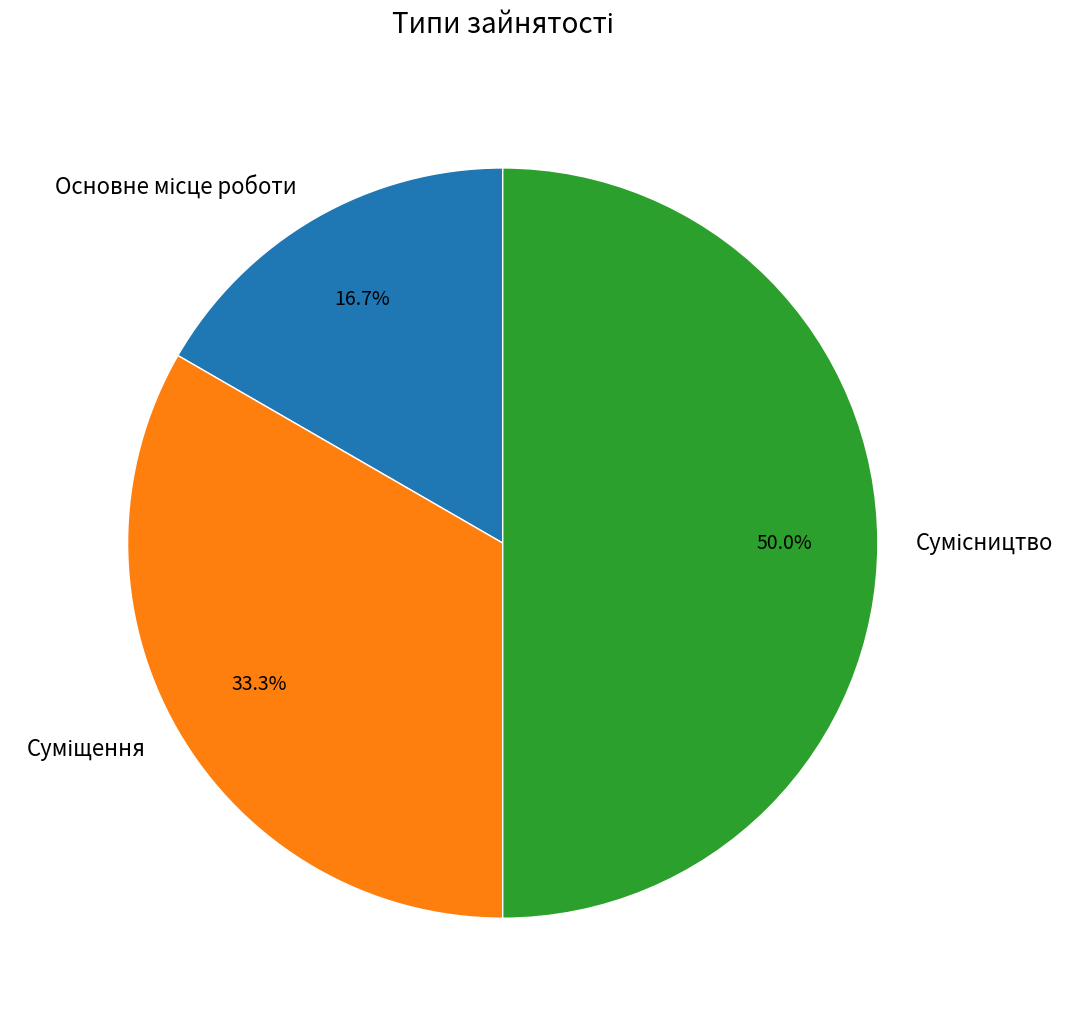

Rank the categories by value from lowest to highest.

Основне місце роботи, Суміщення, Сумісництво